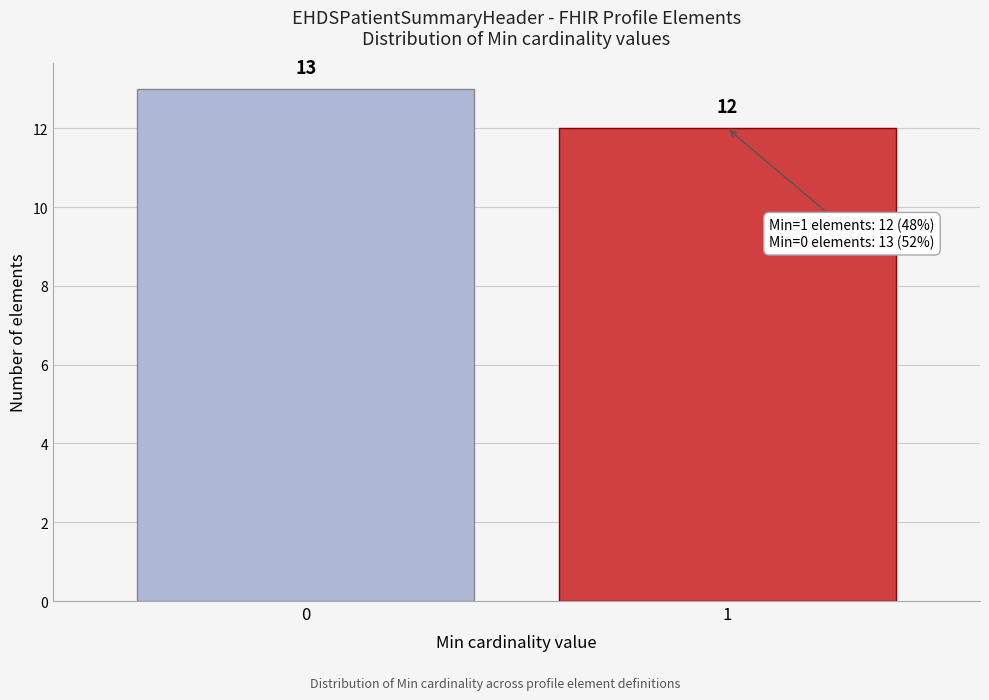

Reading left to right, what are all the values shown in this chart?

13	12